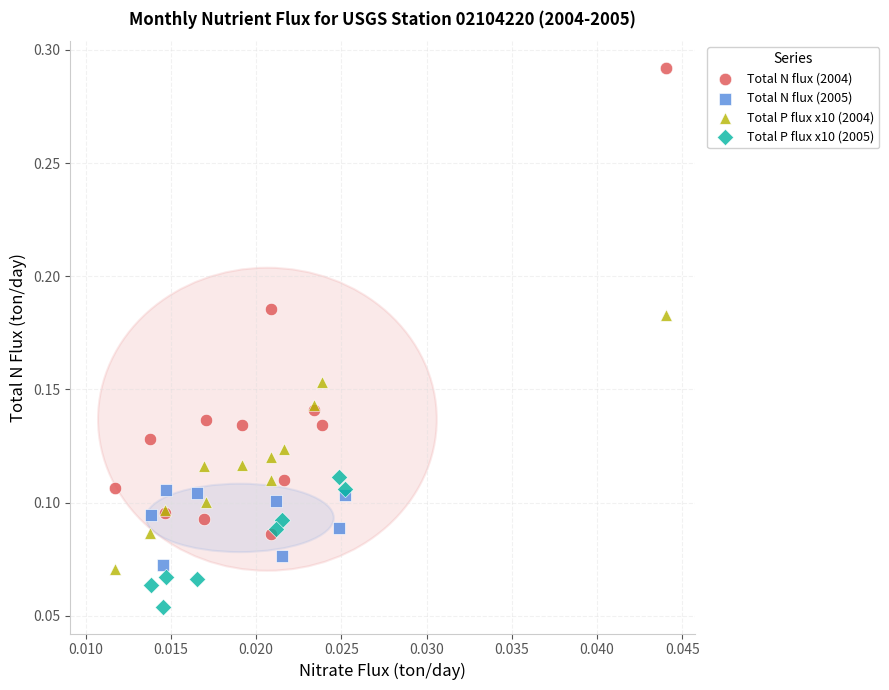

What are all the series names shown in the legend?

Total N flux (2004), Total N flux (2005), Total P flux x10 (2004), Total P flux x10 (2005)